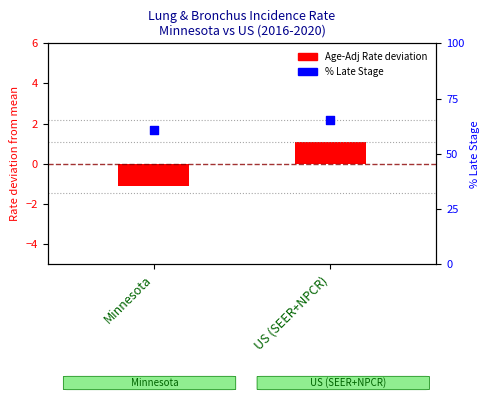

Which series has the largest total across all categories?

Percent Late Stage